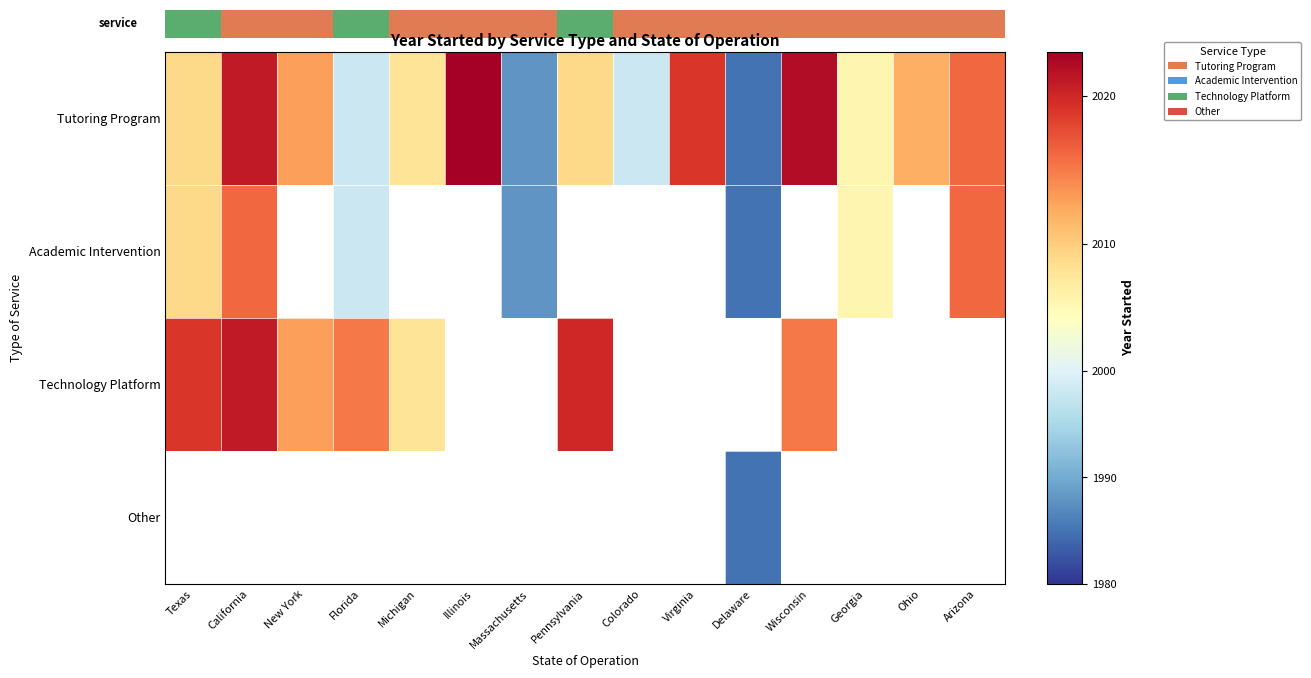

Which series has the largest total across all categories?

Tutoring Program